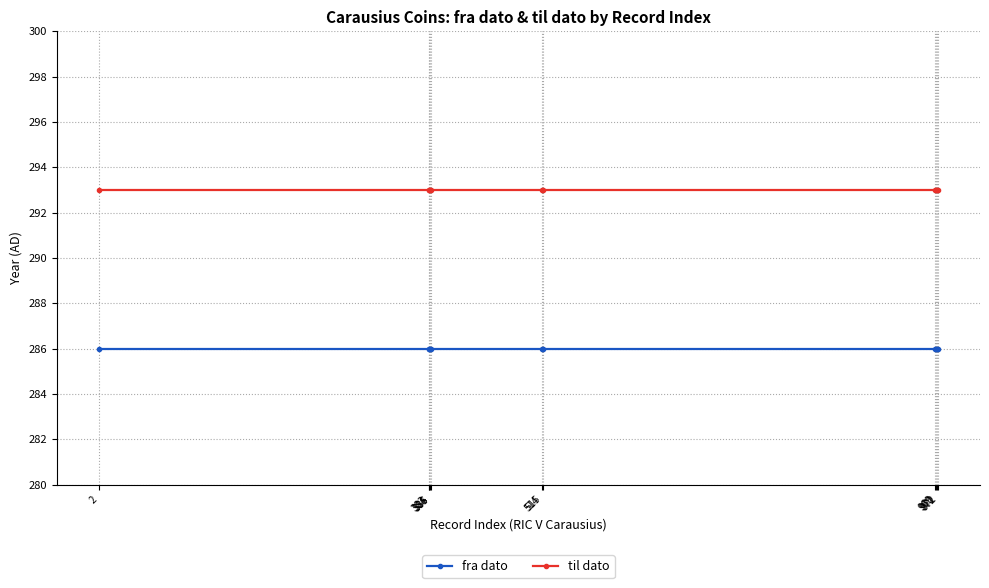

Rank the series by their average value, from highest to lowest.

til dato, fra dato